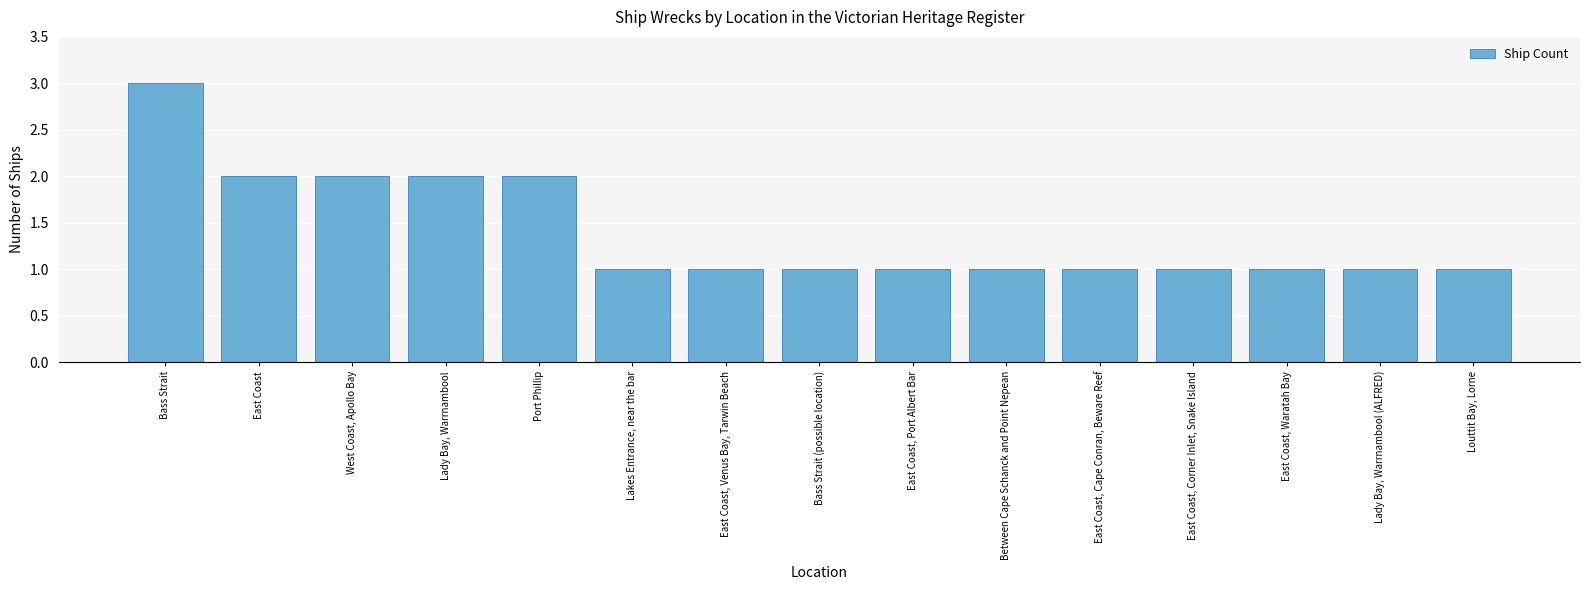

What is the smallest value displayed?

1